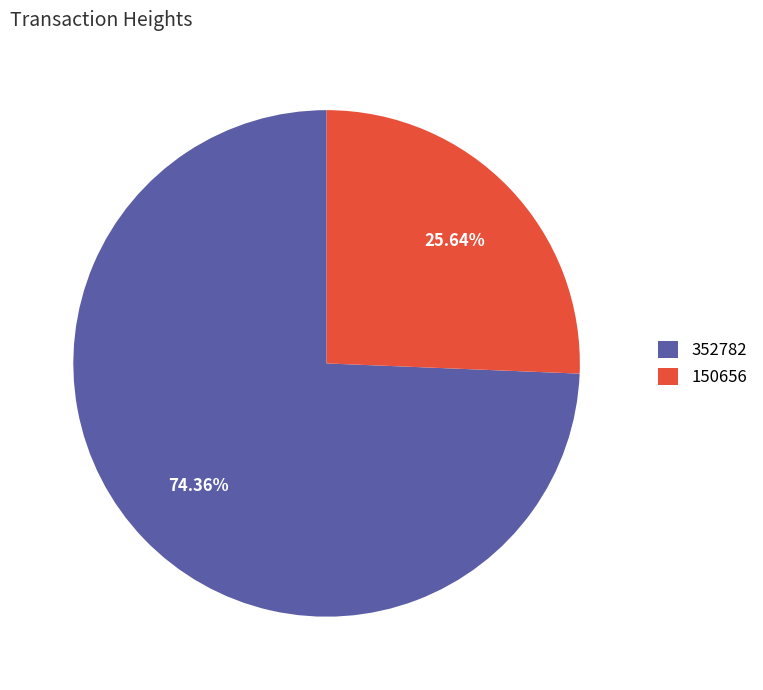

Which category accounts for the majority?

352782